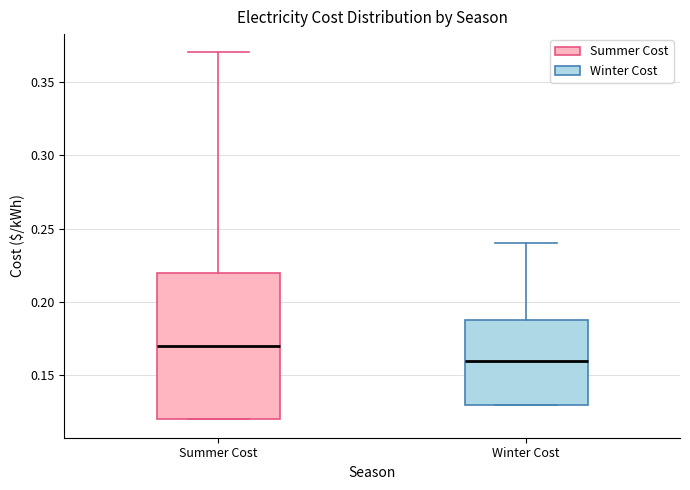

Reading left to right, read every box against the y-axis: the position of its median line, the range the box covers, and the ends of its whiskers. The values are not printed on the chart, so give them approximately, as read against the axis.

Summer Cost: median 0.17, box 0.12 to 0.22, whiskers 0.12 to 0.37
Winter Cost: median 0.16, box 0.13 to 0.19, whiskers 0.13 to 0.24